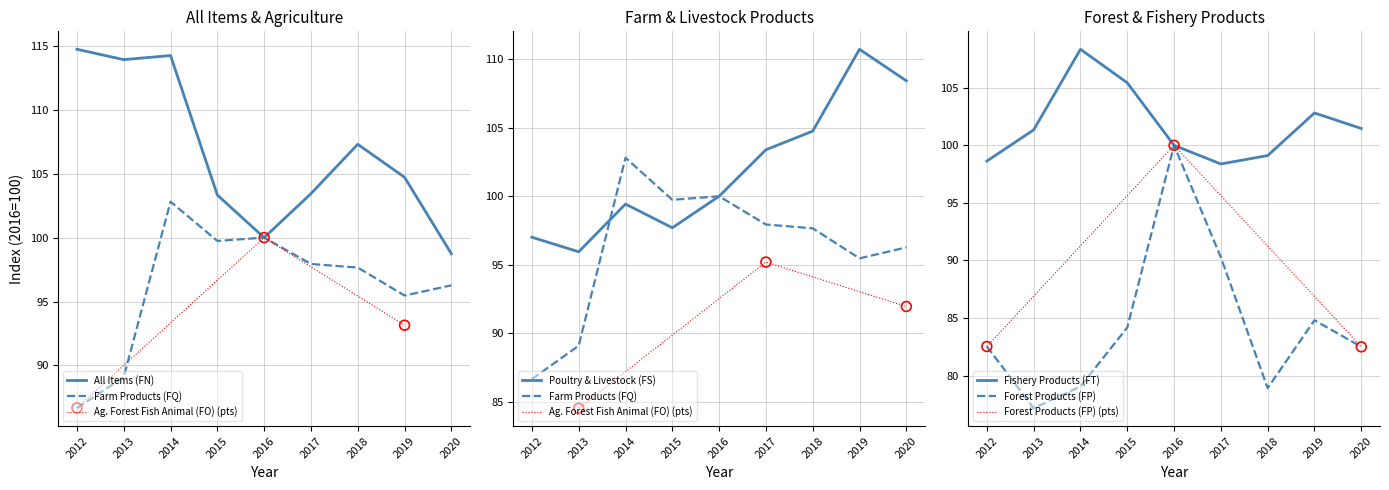

What is the total value across all series at 2012?

479.6